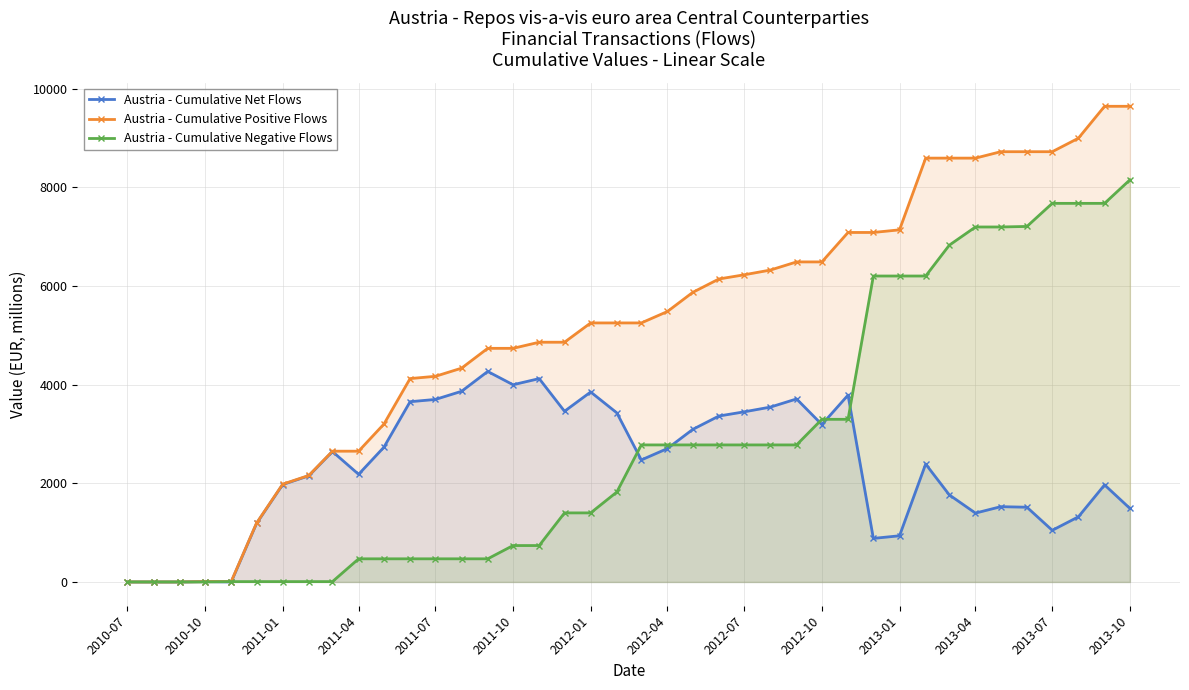

What is the highest value of the Austria - Cumulative Positive Flows series?

9642.6